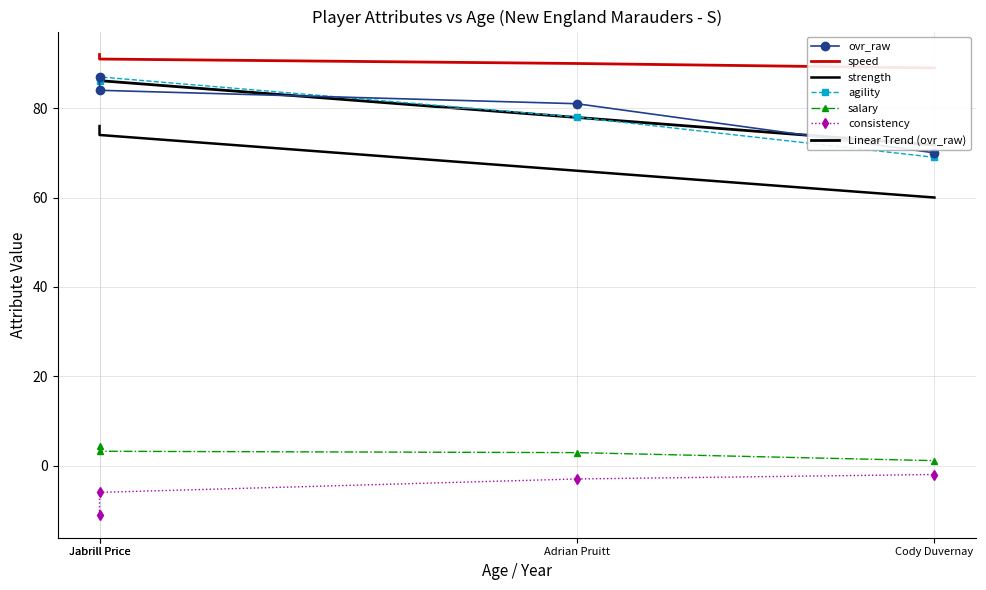

At which label does salary reach its minimum?

Cody Duvernay